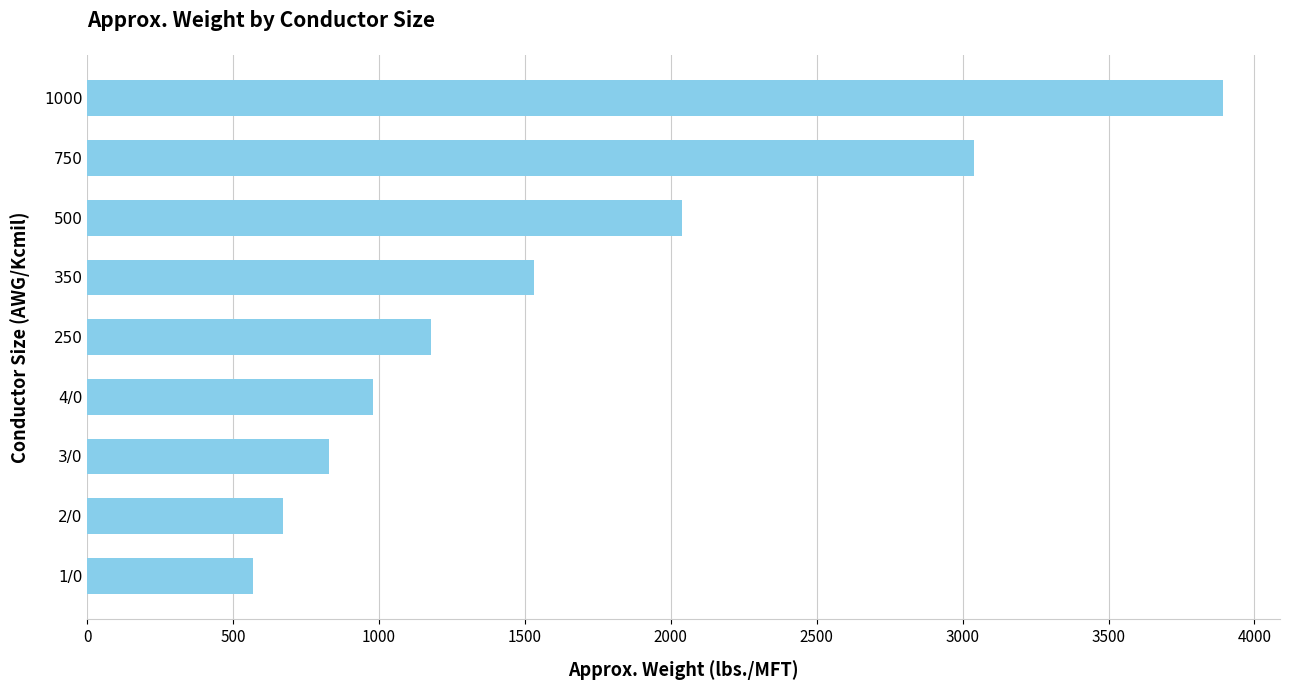

What is the average value?

1636